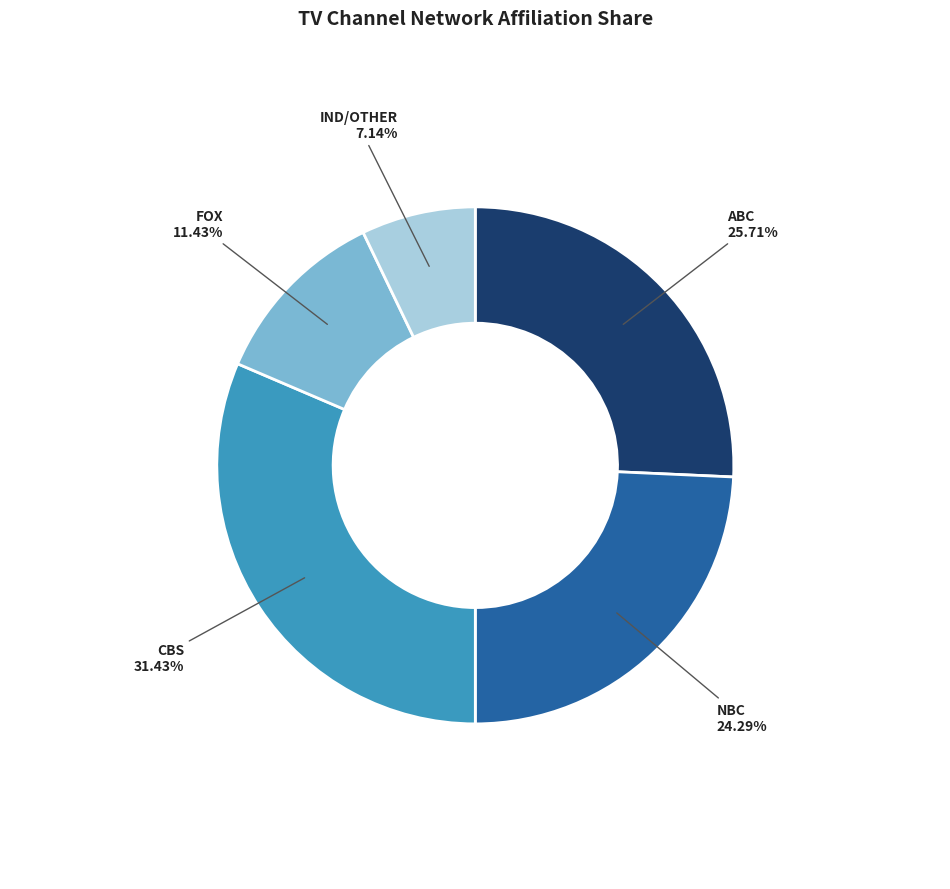

Is there a majority slice in this chart?

No